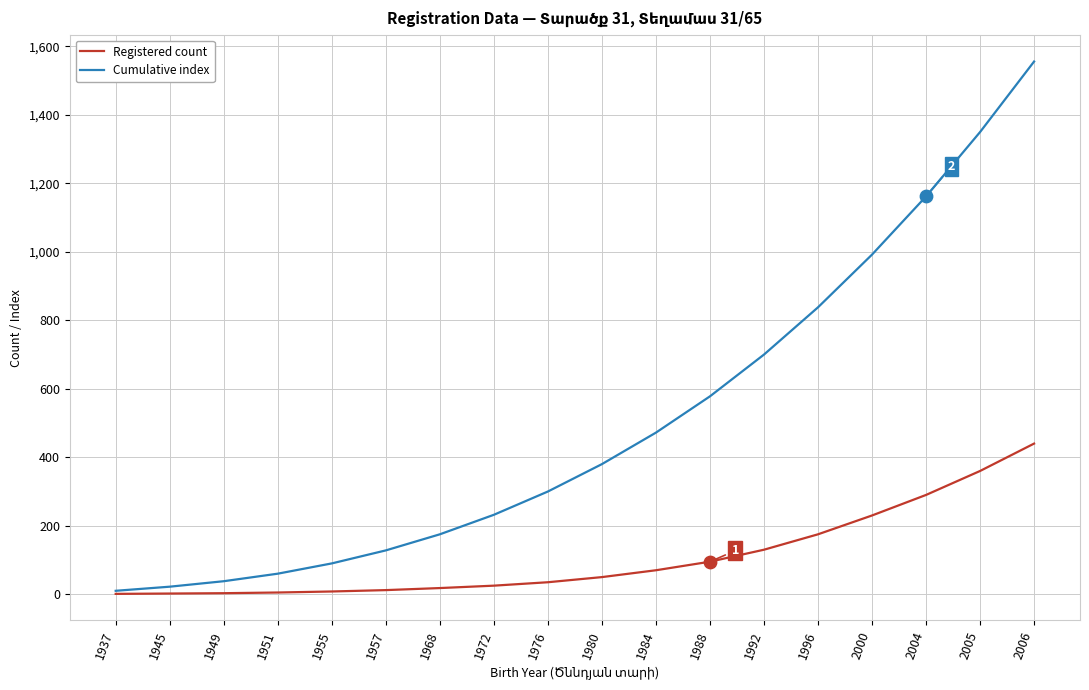

At how many categories does at least one series exceed 1402?

1